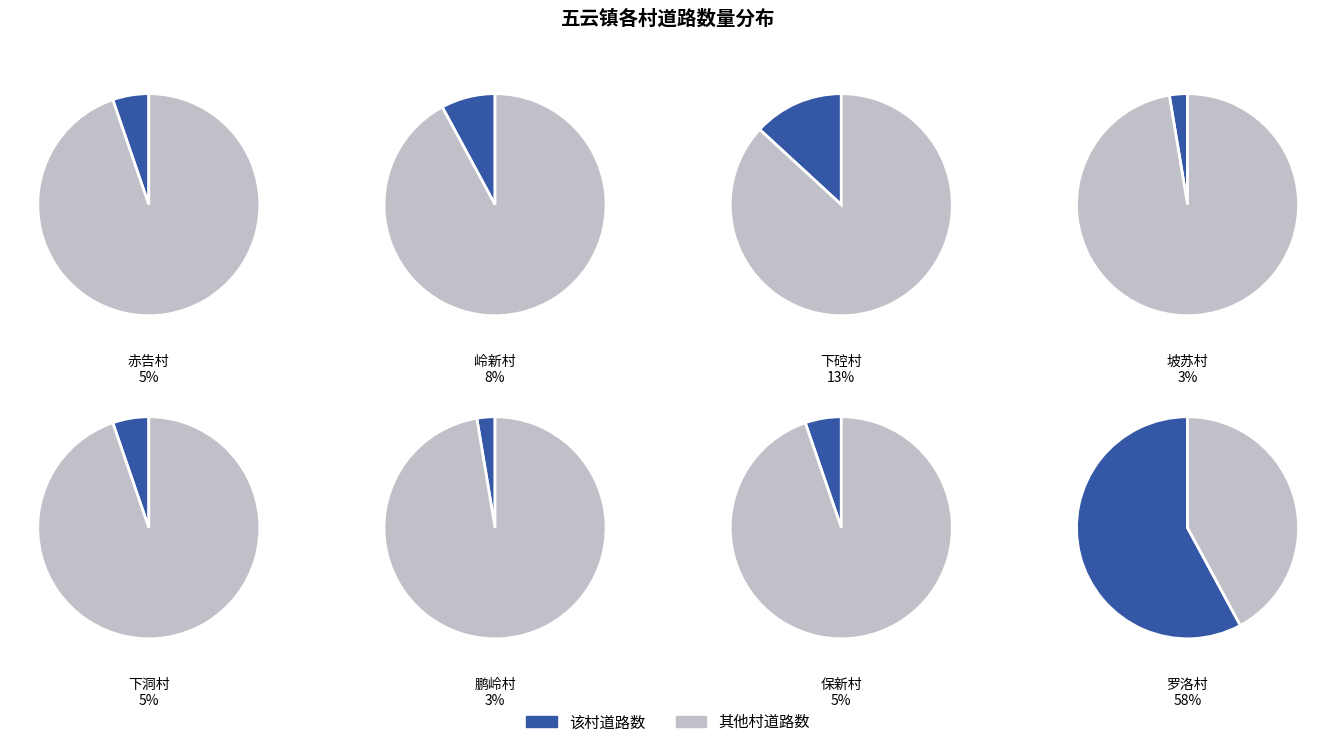

Count the number of slices in the pie.

8